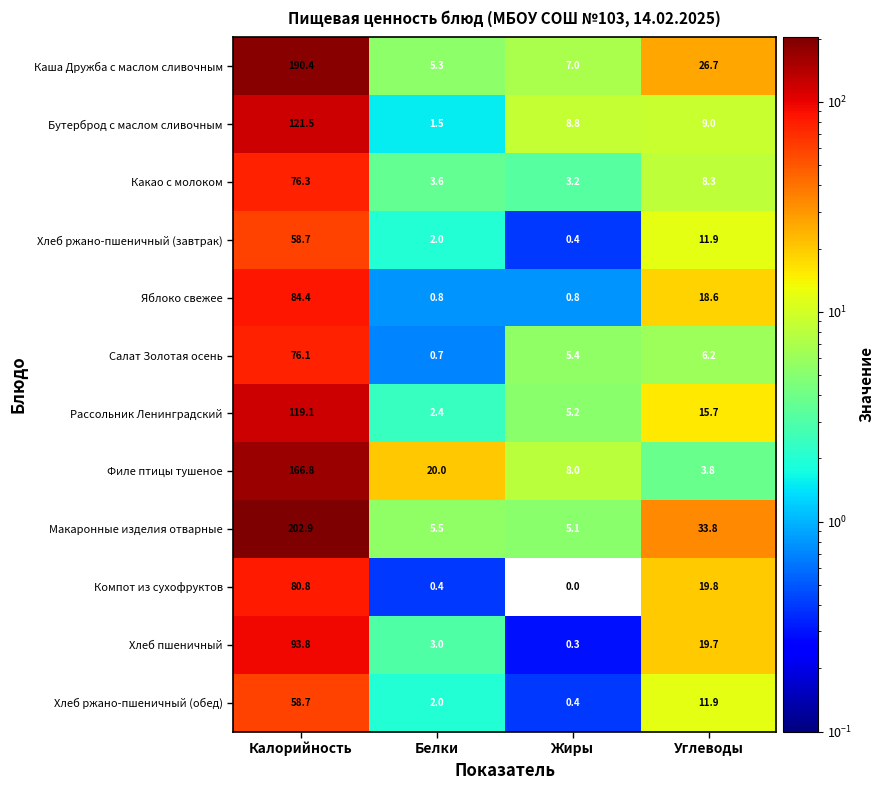

Which series has the largest total across all categories?

Макаронные изделия отварные